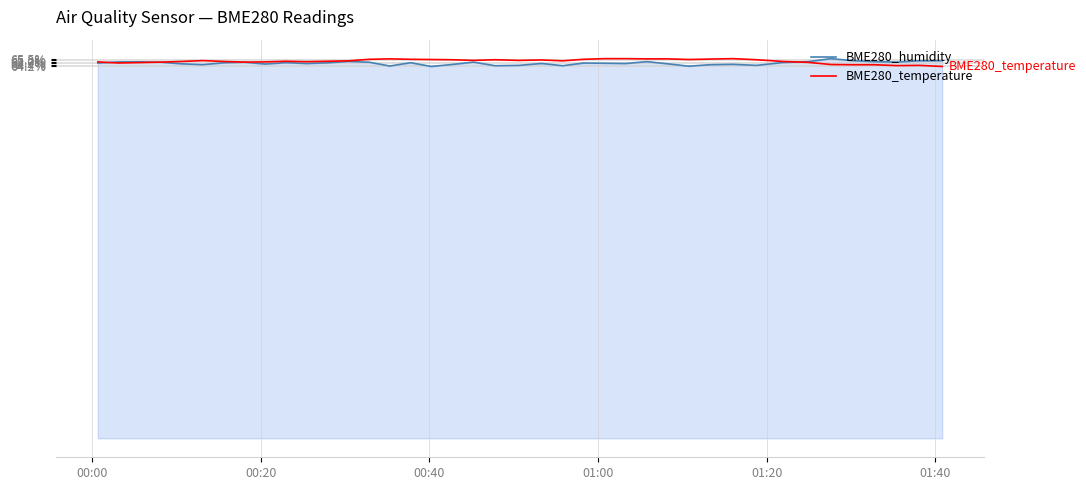

What is the highest value of the BME280_humidity series?

65.5